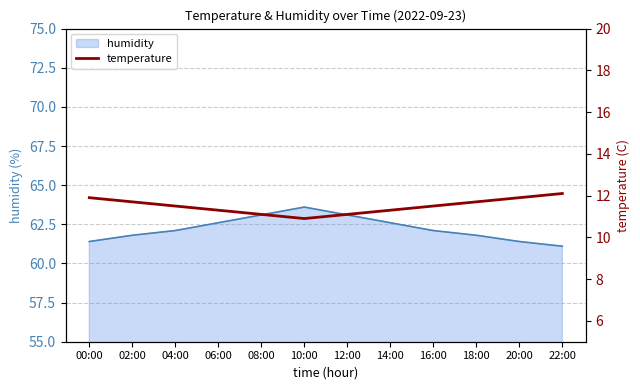

At which label does the data first exceed 11?

00:00